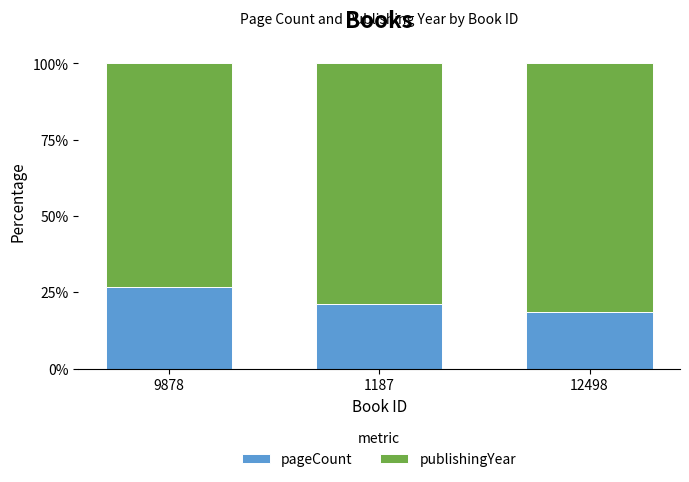

At which label is pageCount closest to 22?

1187